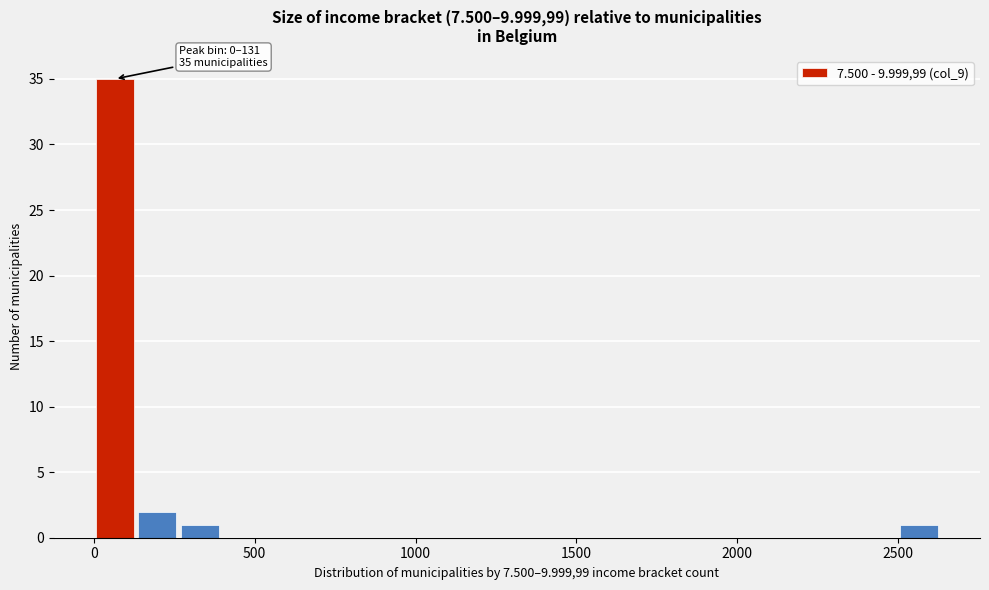

Read against the x-axis, roughly where is the centre of the tallest bar?

50